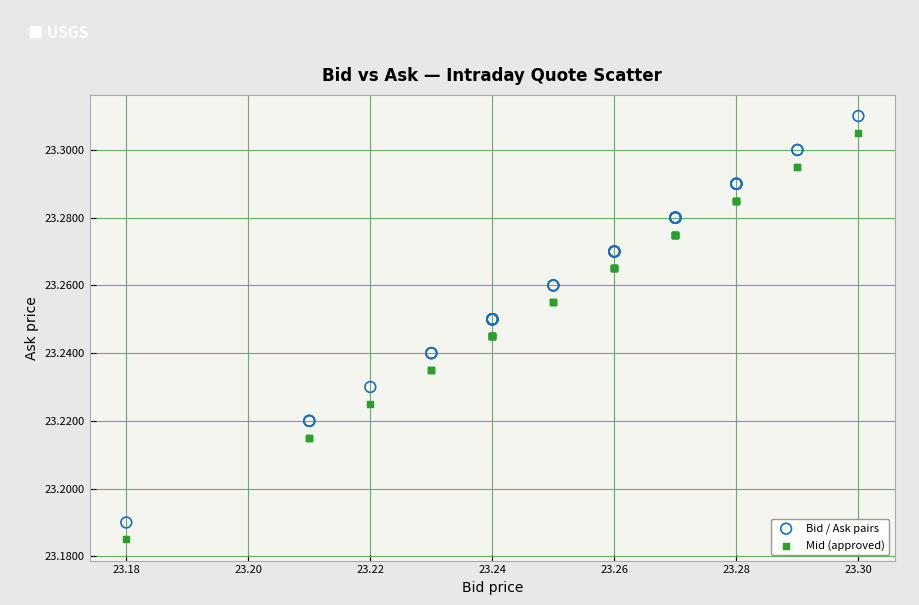

What are all the series names shown in the legend?

Bid / Ask pairs, Mid (approved)